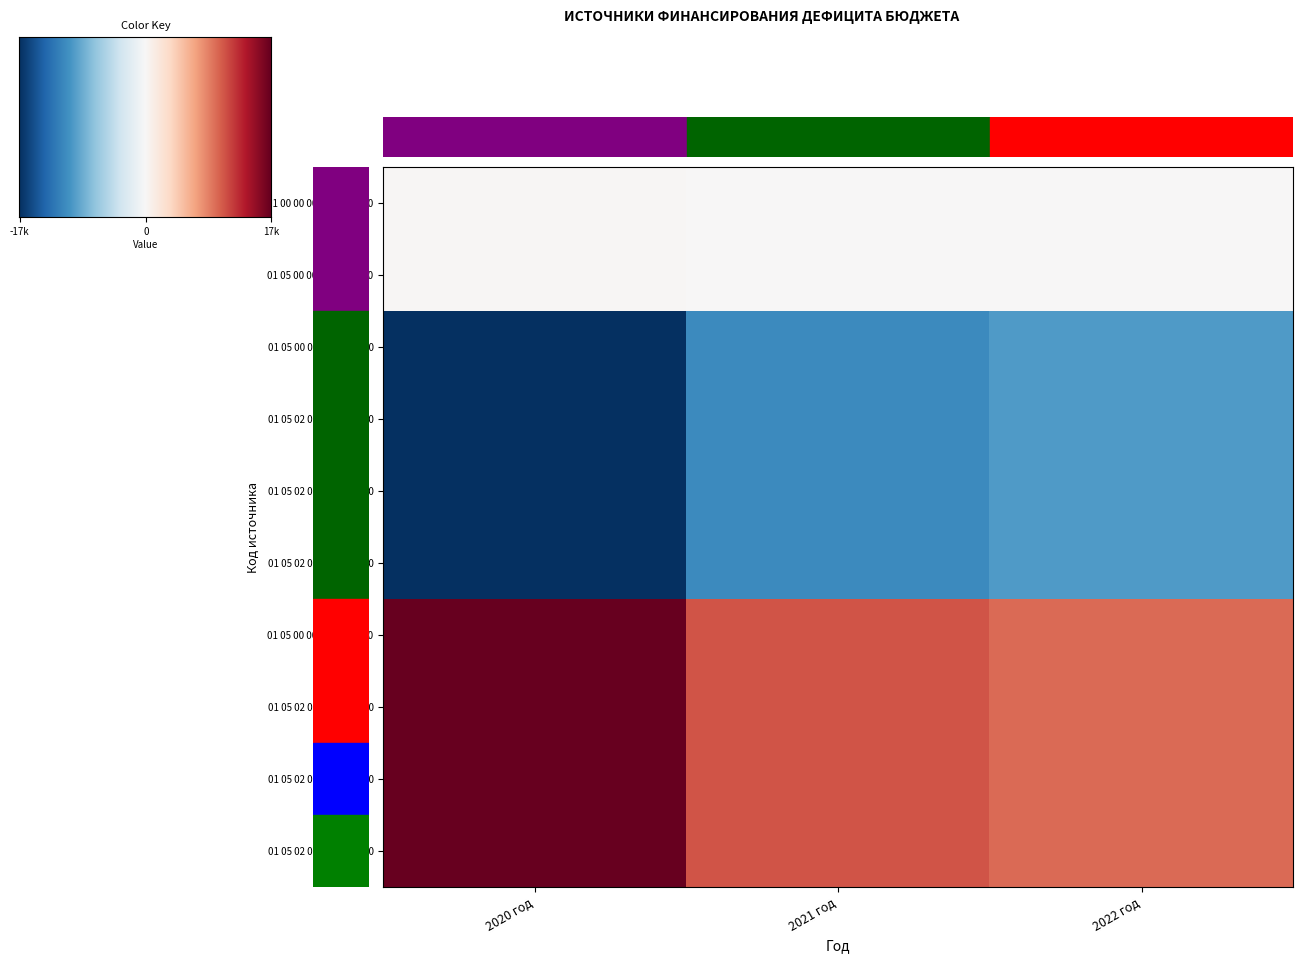

What is the average value of the 01 05 00 00 00 0000 600 series?

12354.3